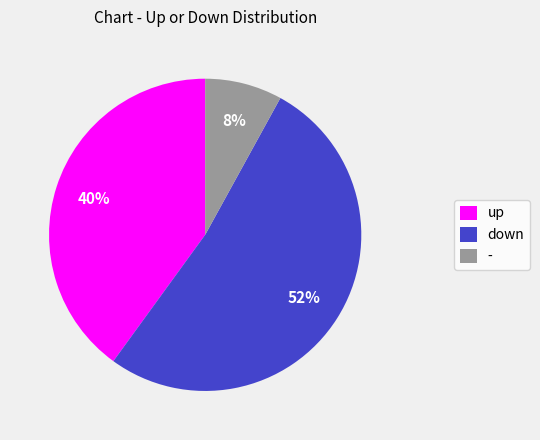

True or false: down accounts for 52% of the total.

True